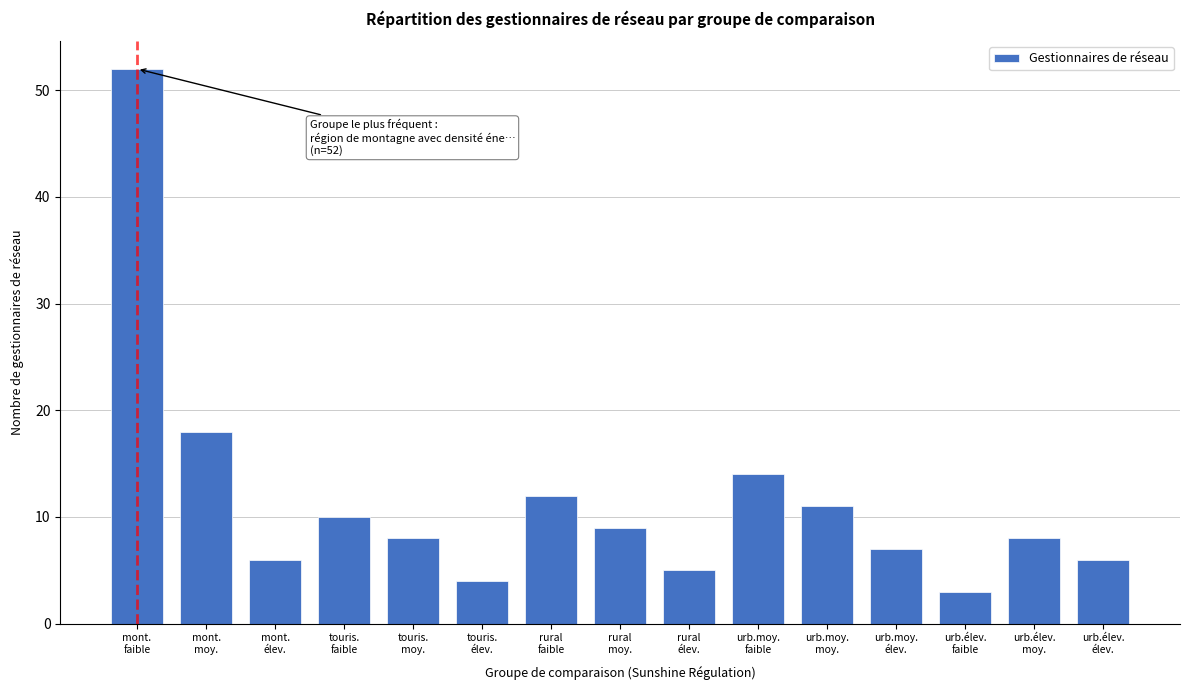

Reading left to right, list all the values displayed in this chart.

52	18	6	10	8	4	12	9	5	14	11	7	3	8	6